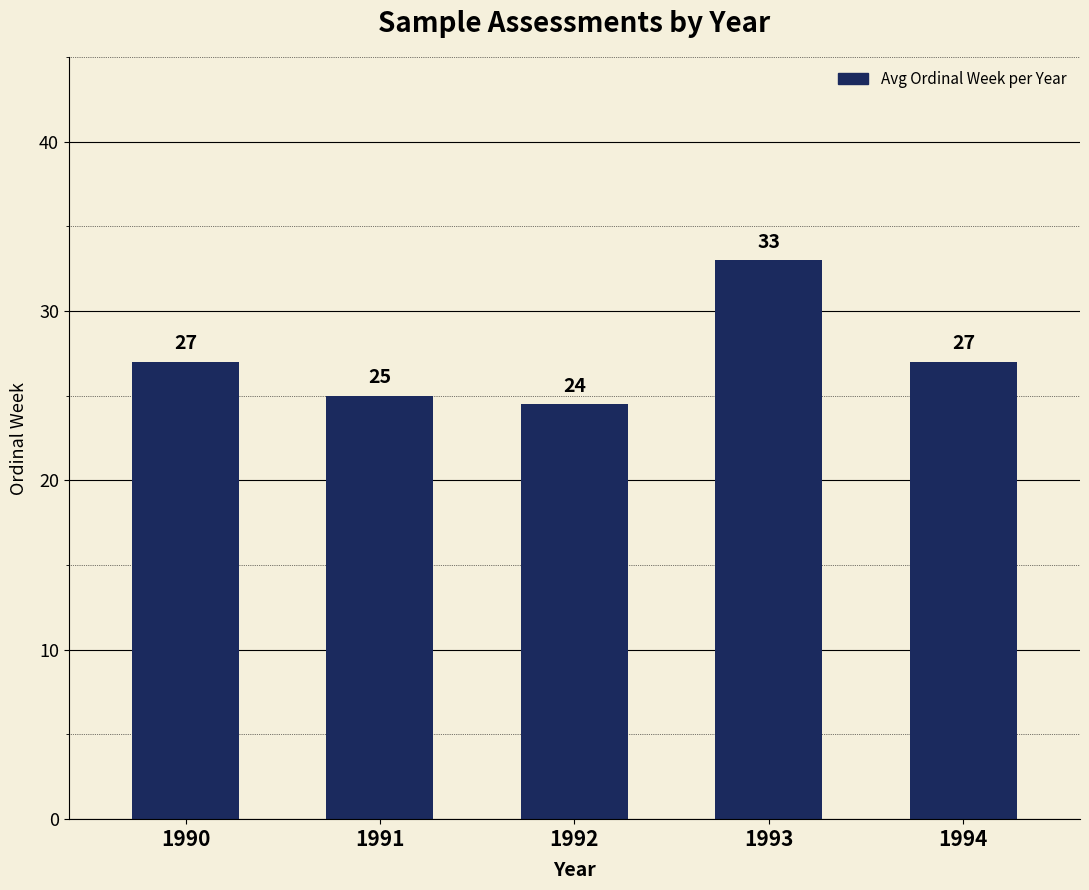

Which label corresponds to the largest value in the chart?

1993